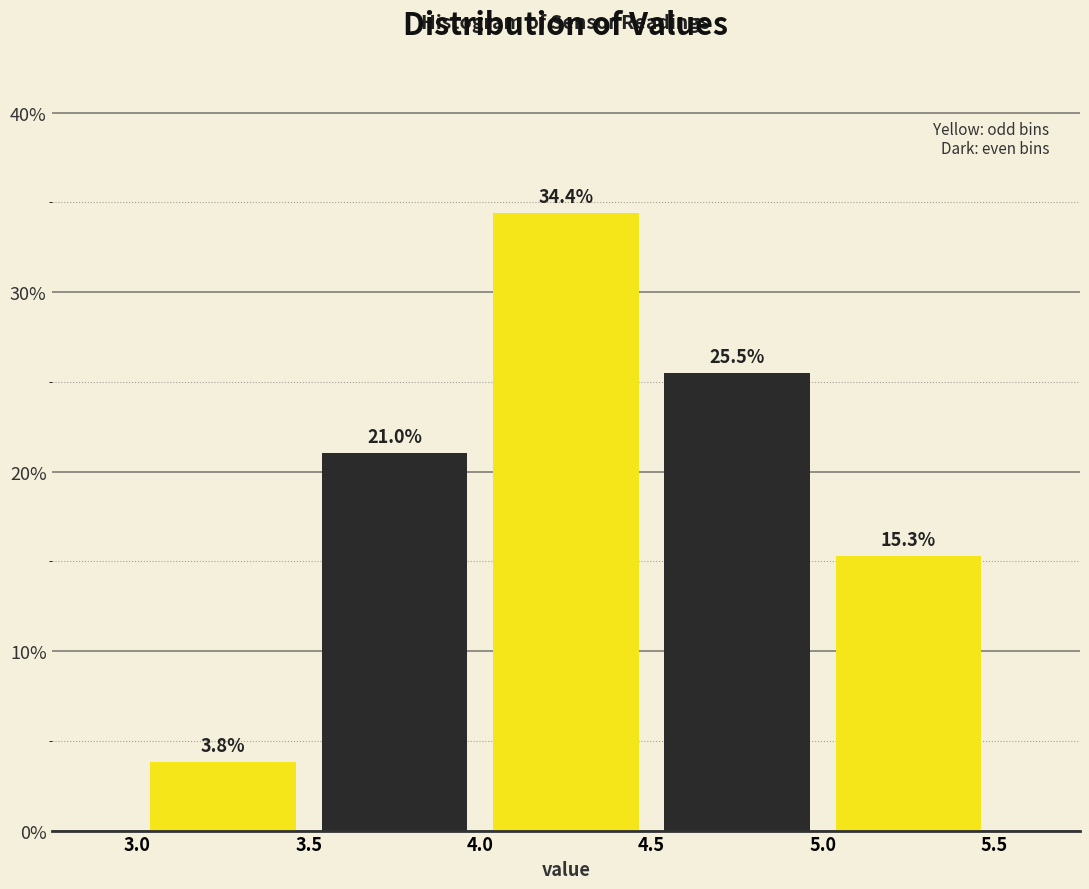

How tall is the bar that spans 3.5 to 4.0 on the x-axis?

21.0